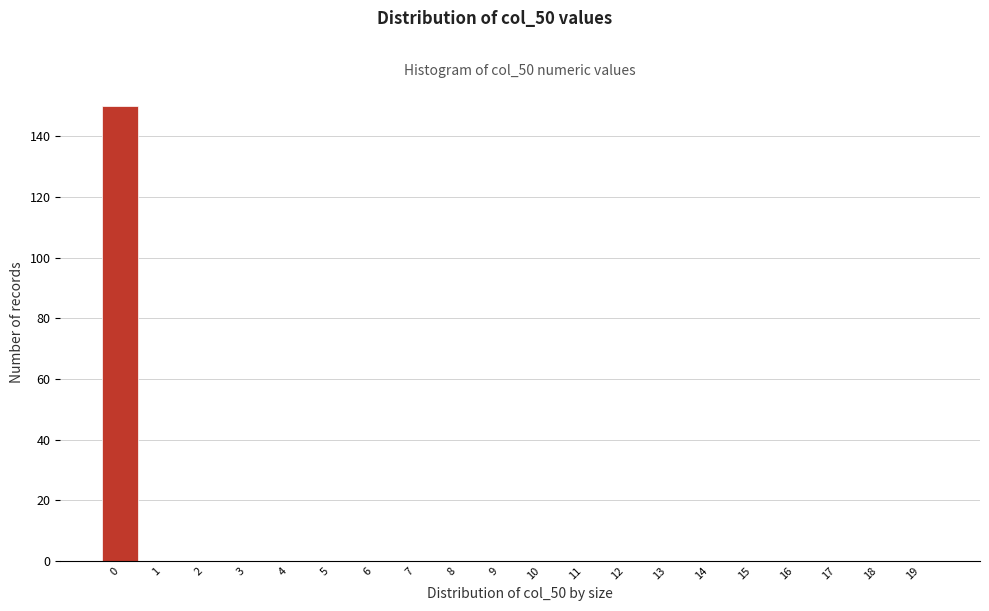

Reading left to right, extract all data points from this chart.

0=150	1=0	2=0	3=0	4=0	5=0	6=0	7=0	8=0	9=0	10=0	11=0	12=0	13=0	14=0	15=0	16=0	17=0	18=0	19=0